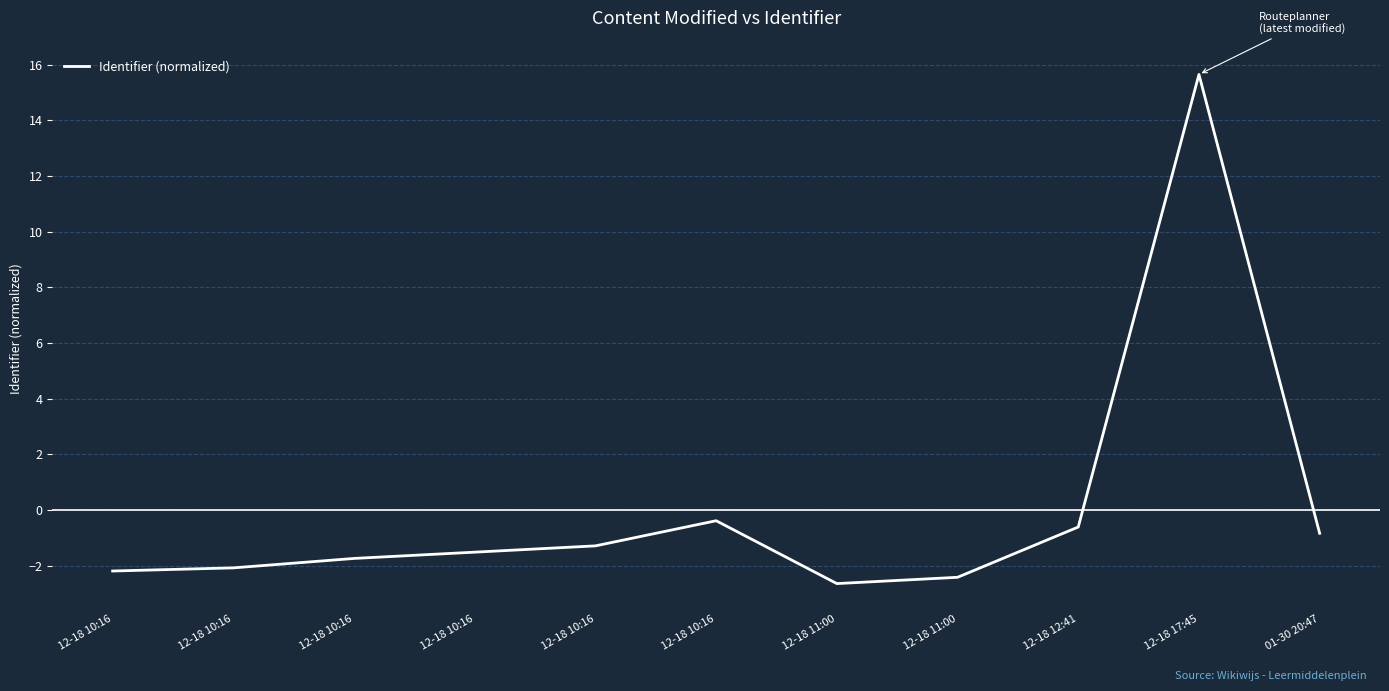

What is the difference between the maximum and minimum values?

18.3